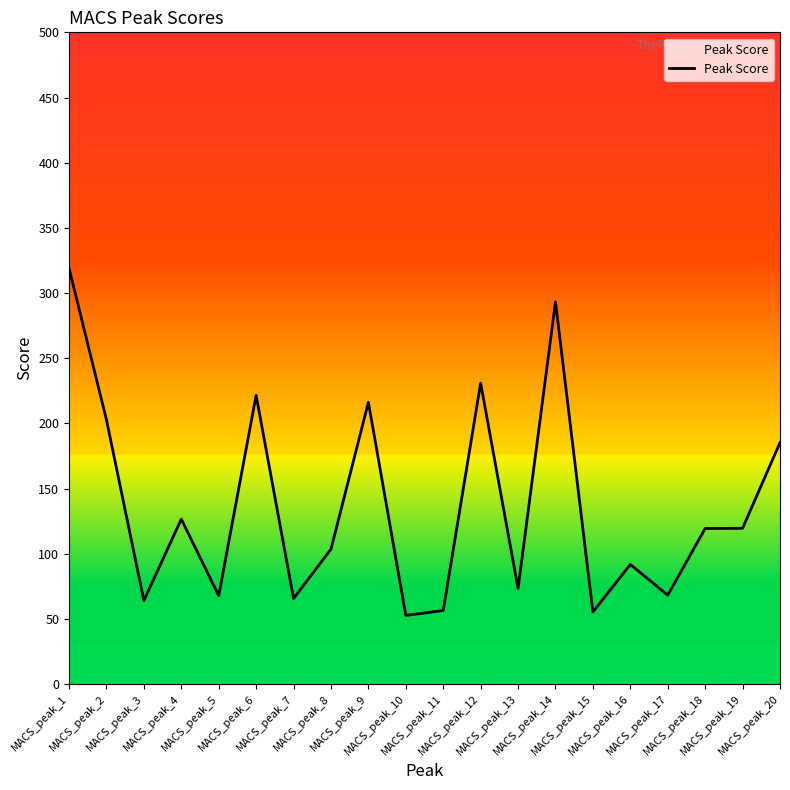

What is the greatest value displayed?

319.1